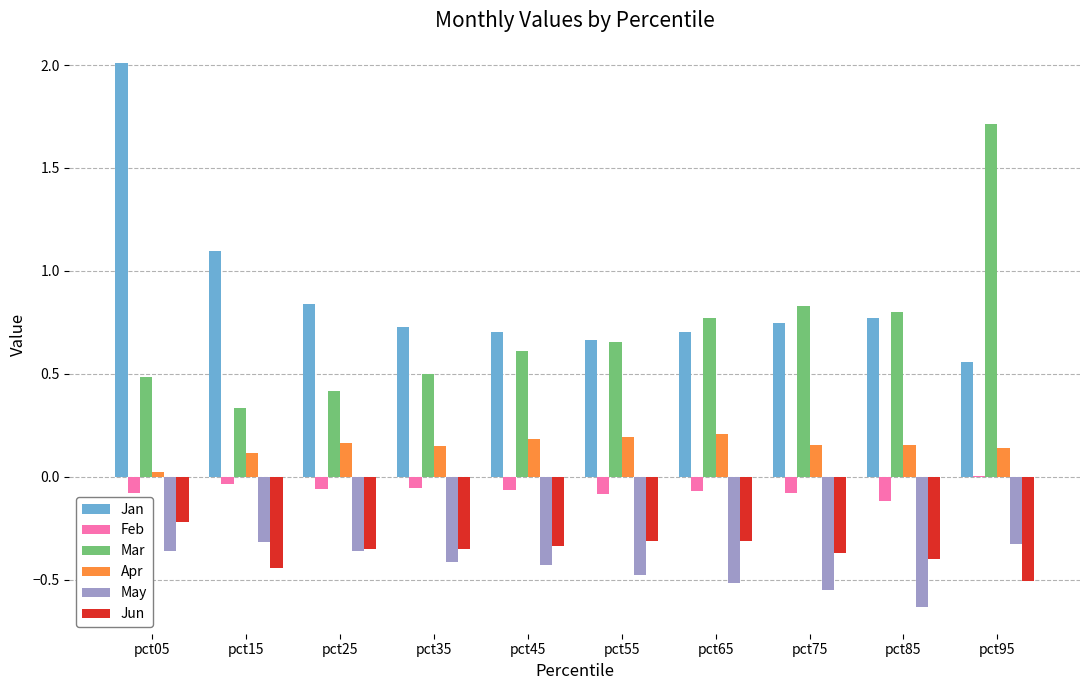

Which series has the largest total across all categories?

Jan